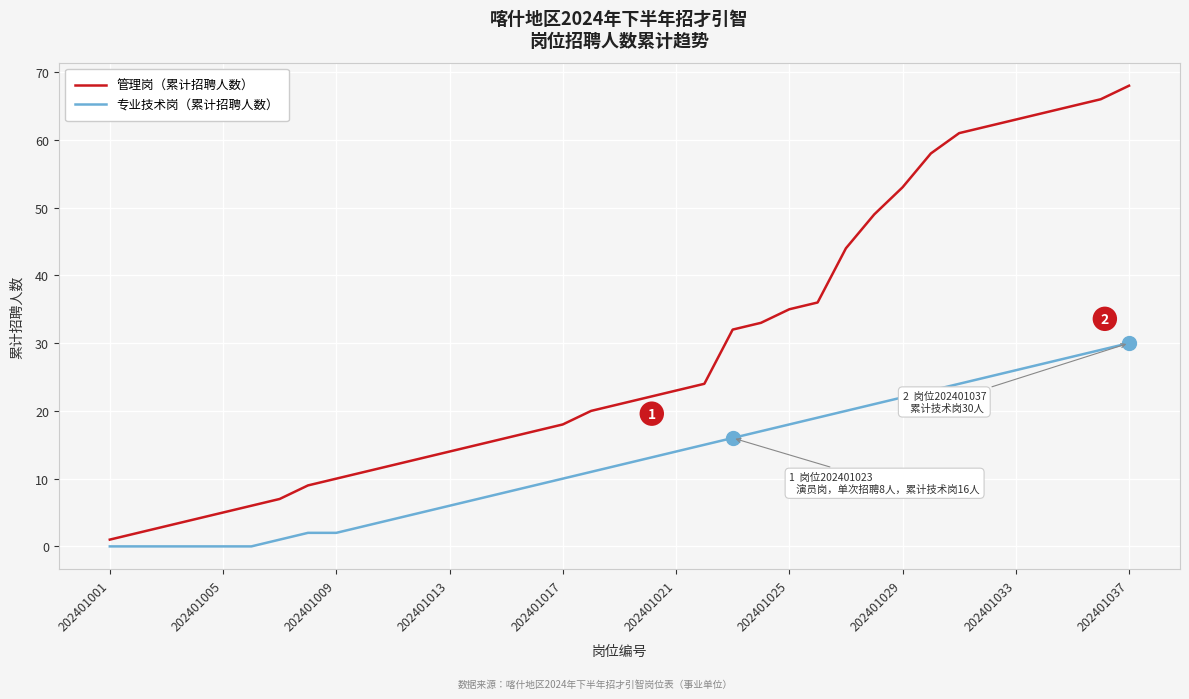

True or false: 专业技术岗（累计招聘人数） and 管理岗（累计招聘人数） cross at least once.

False